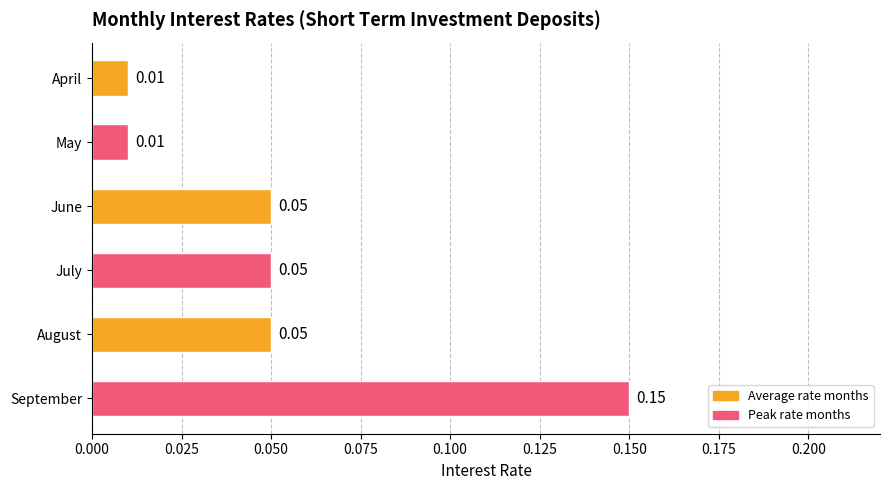

What is the sum of all values?

0.3